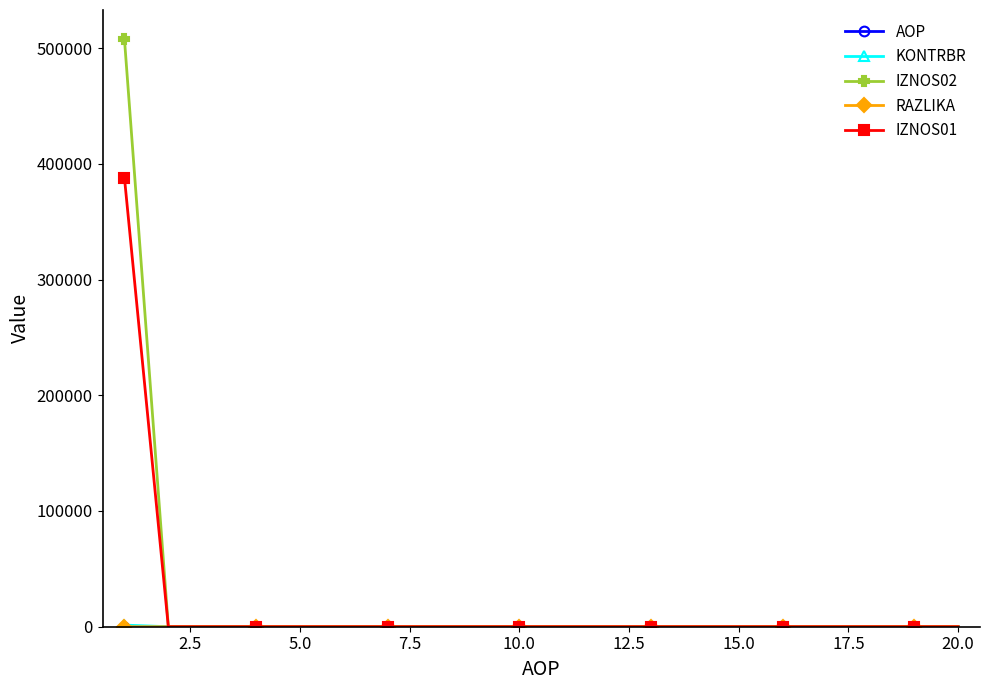

What is the maximum value for IZNOS02?

507490.6